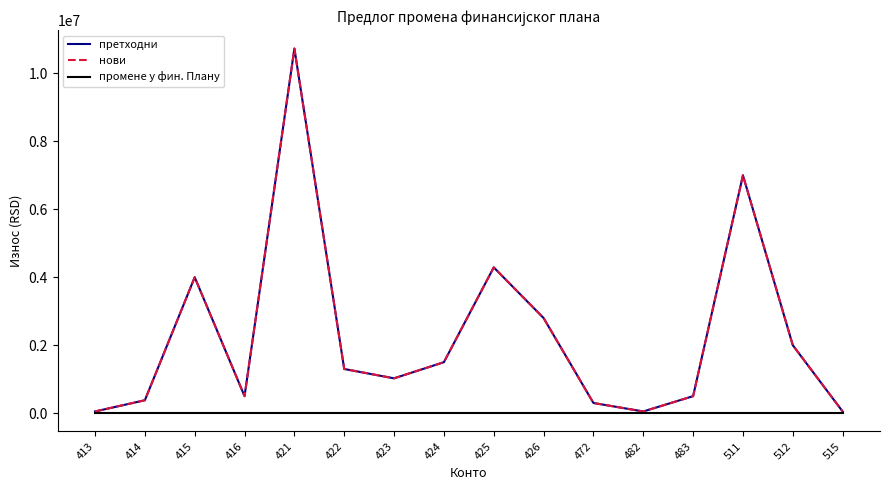

What is the value of the нови point at the 14th from the left?

7000000